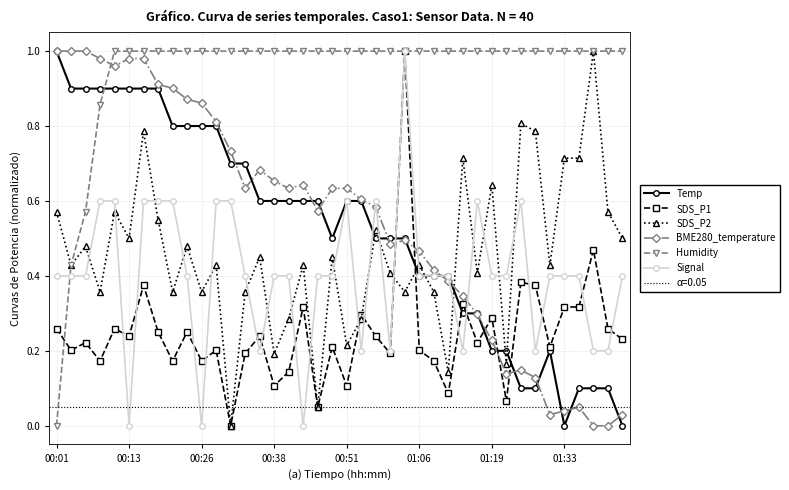

What position from the left is 27?

28